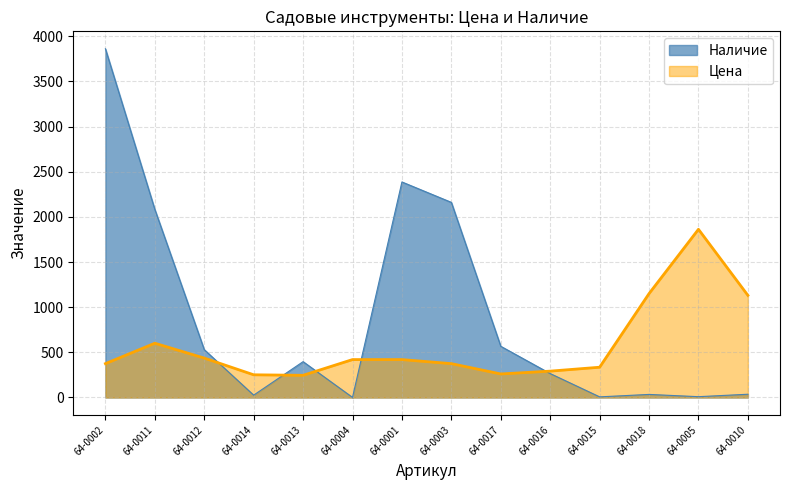

Rank the series at 64-0017 from highest to lowest value.

Наличие, Цена